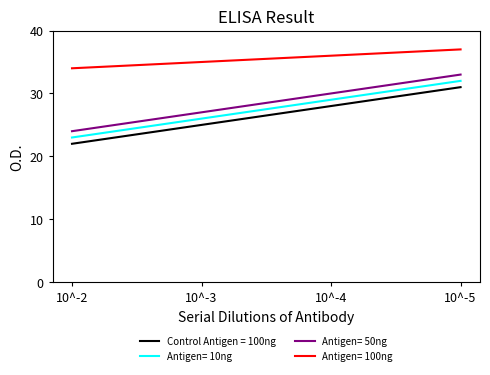

What is the total value across all series at 10^-2?

103